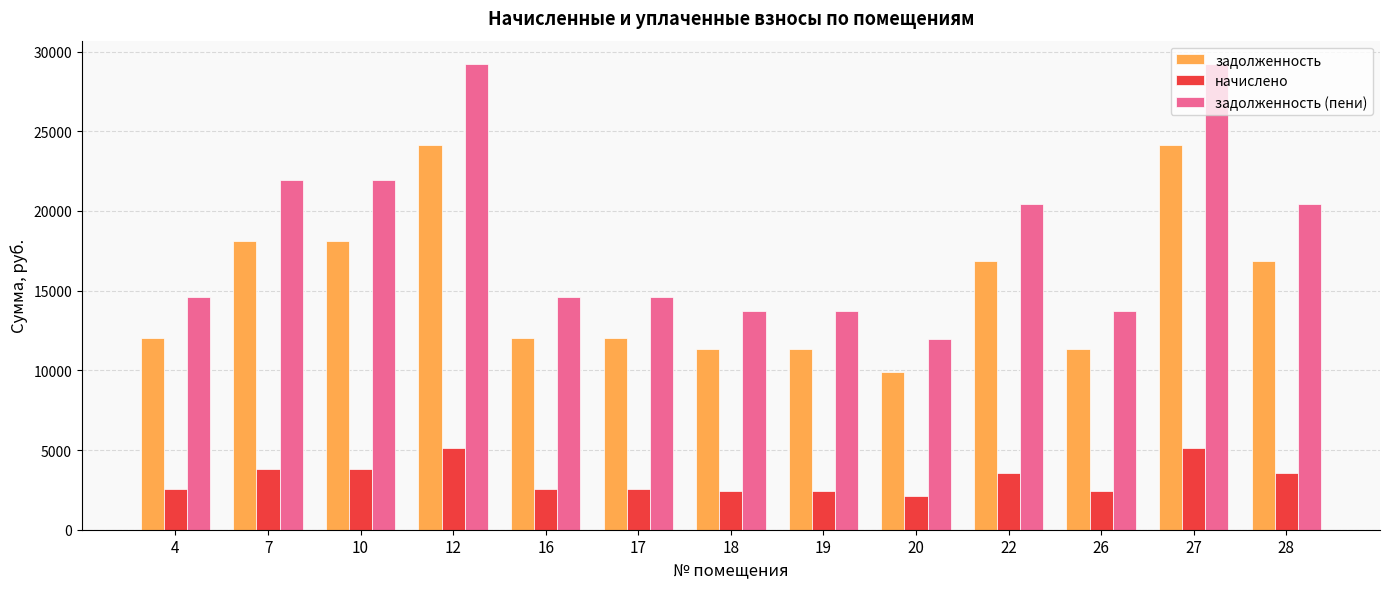

What is the greatest value displayed?

29223.0